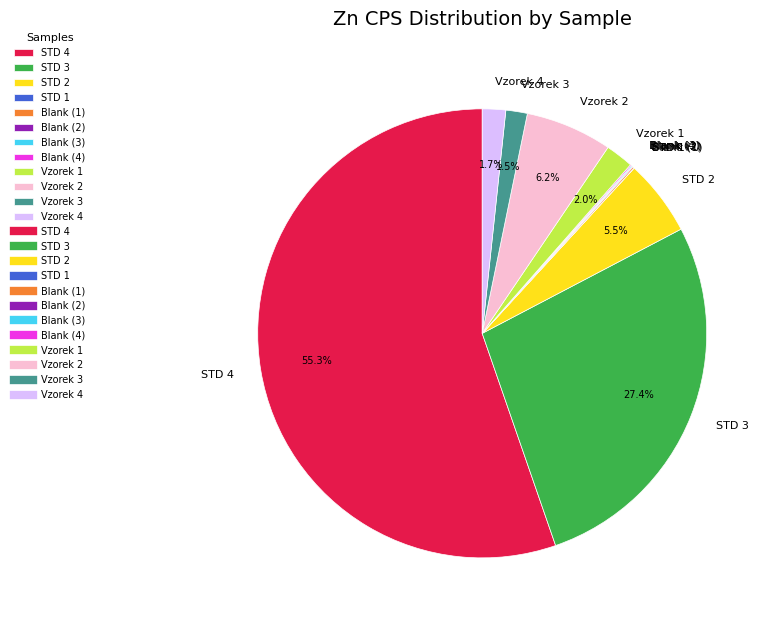

Between Vzorek 4 and STD 2, which is larger?

STD 2